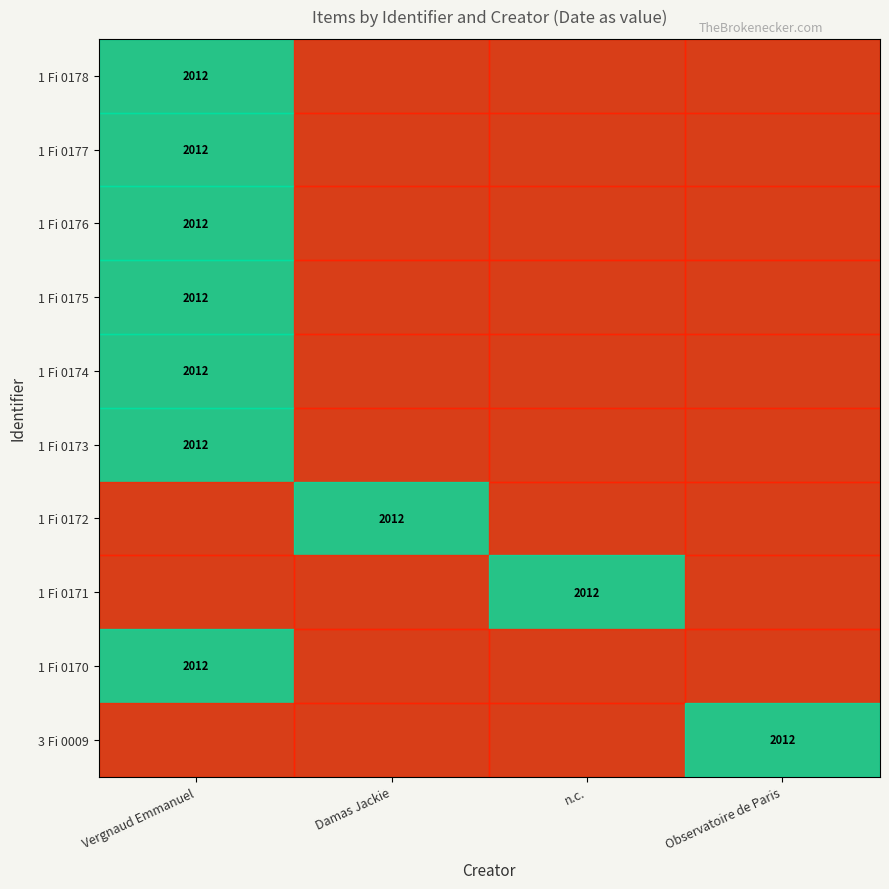

Is it true that 3 Fi 0009 equals 2012 at Observatoire de Paris?

True